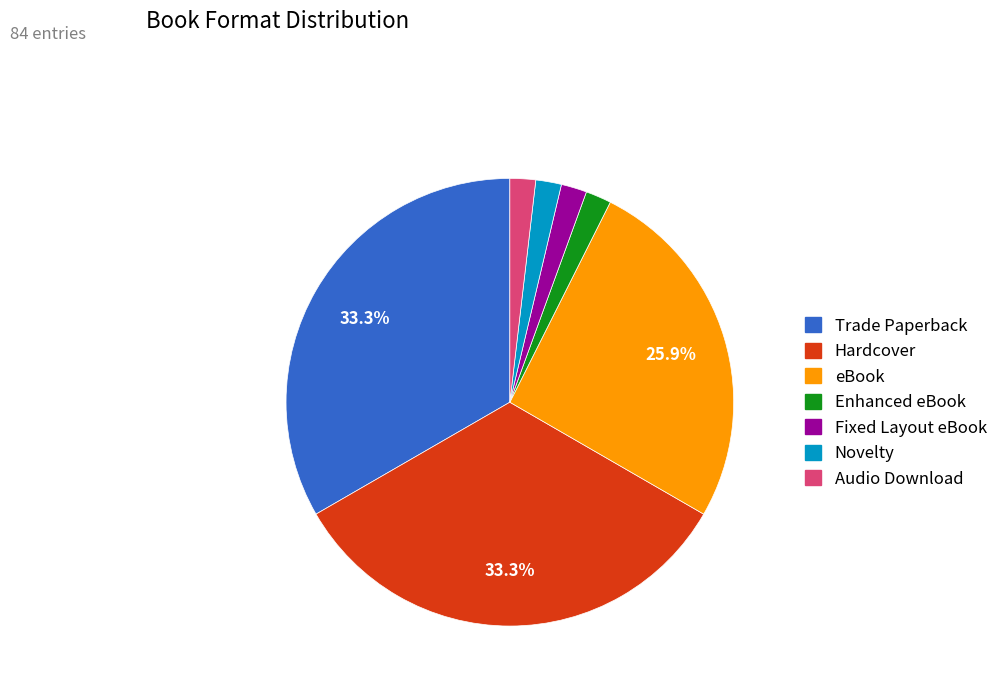

True or false: Trade Paperback accounts for 23% of the total.

False